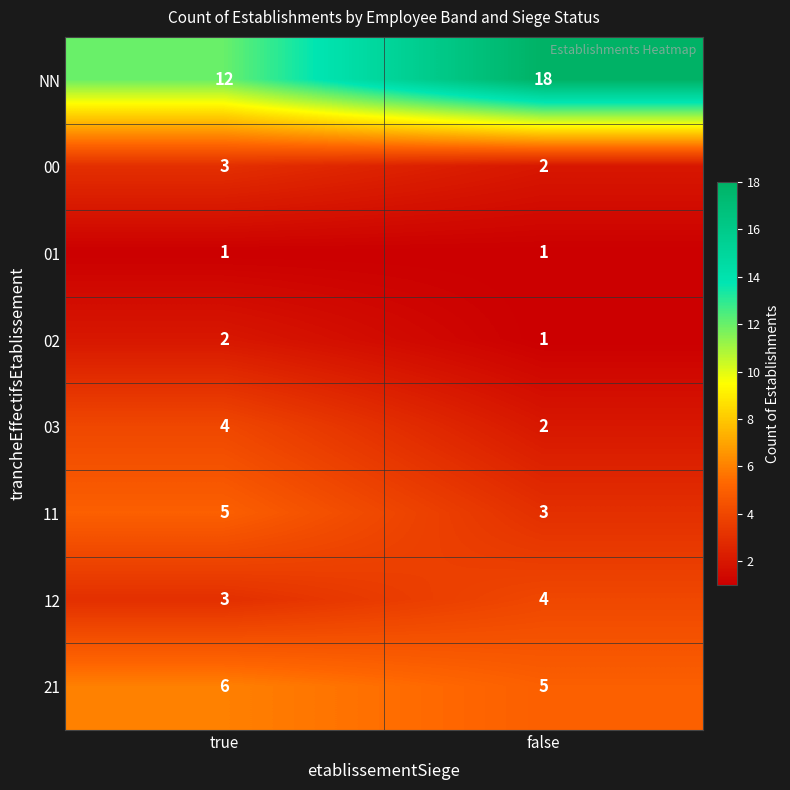

What is the spread (max minus min) of values at false?

17